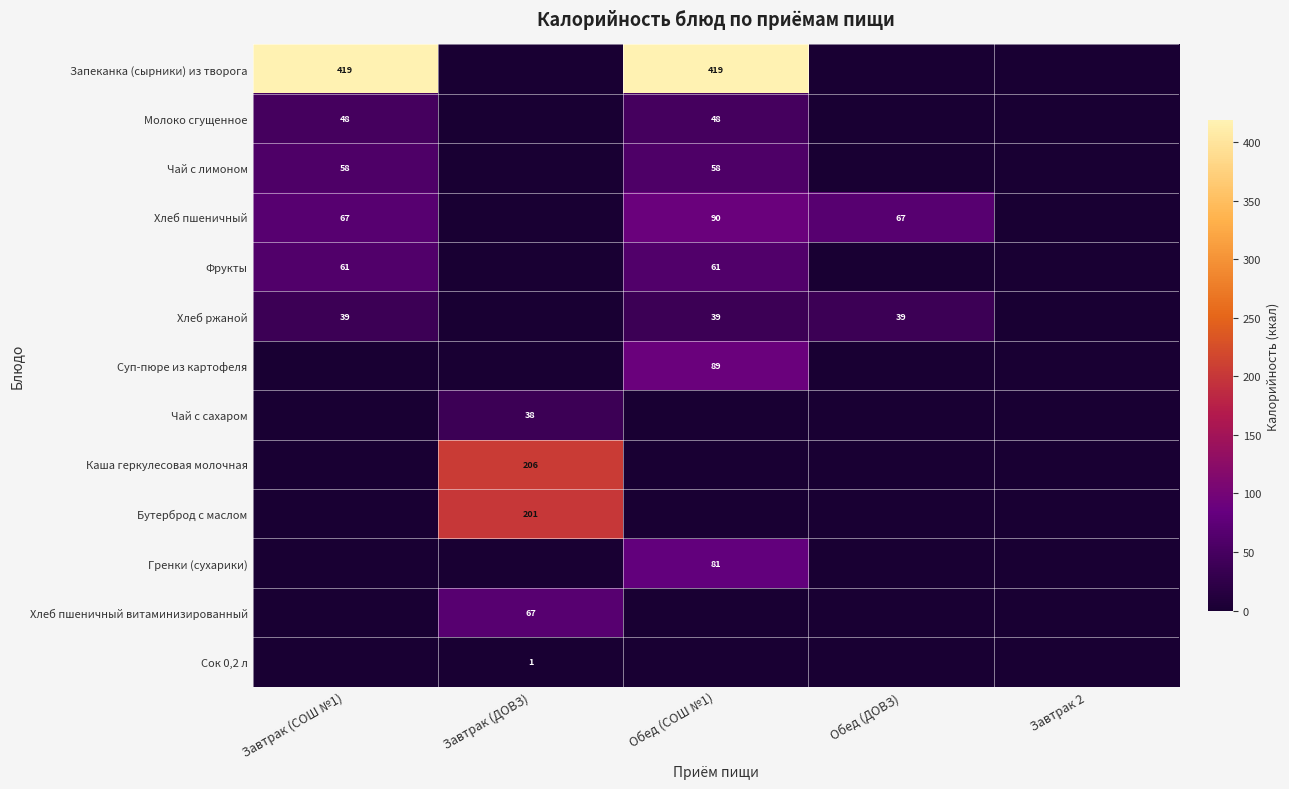

The Хлеб пшеничный series shows 100.6 at Завтрак (СОШ №1). True or false?

False